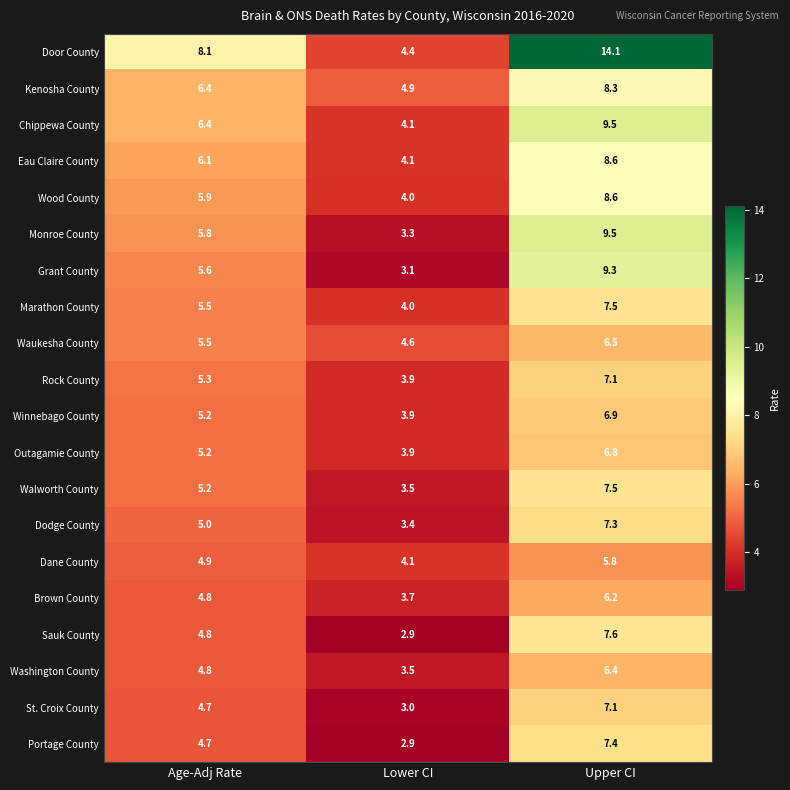

What is the sum of the Washington County values at Upper CI and Lower CI?

9.9